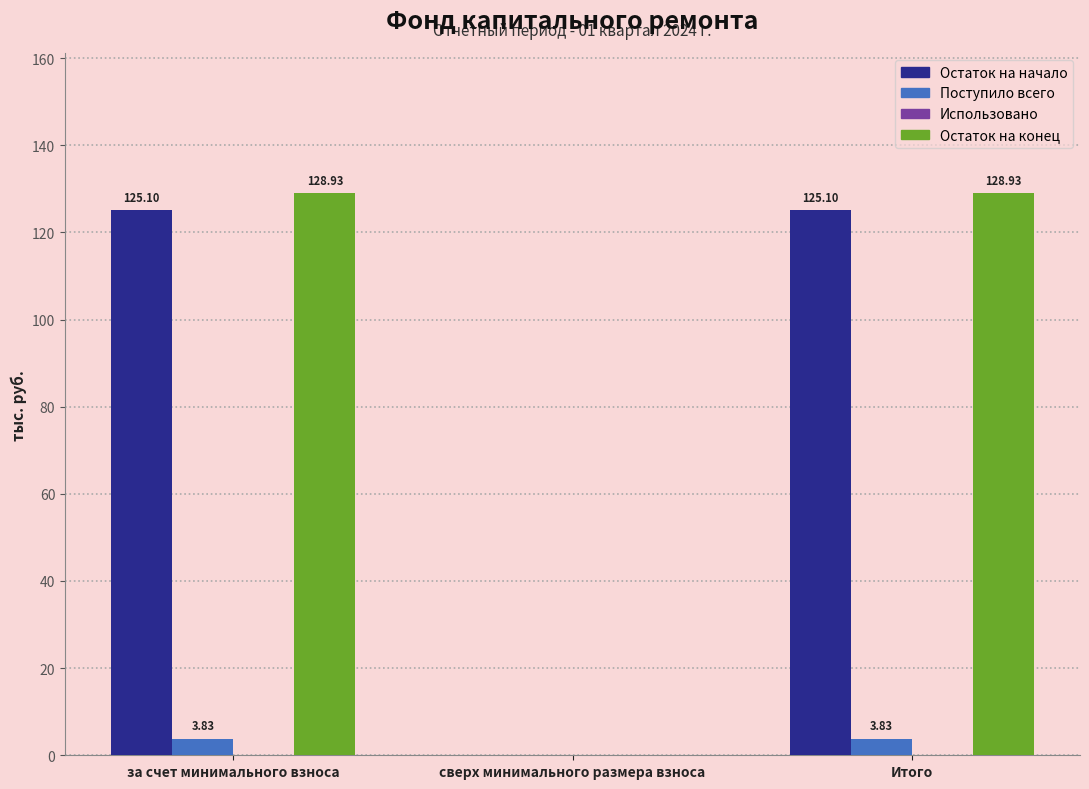

Where is Поступило всего nearest to the value 1?

сверх минимального размера взноса